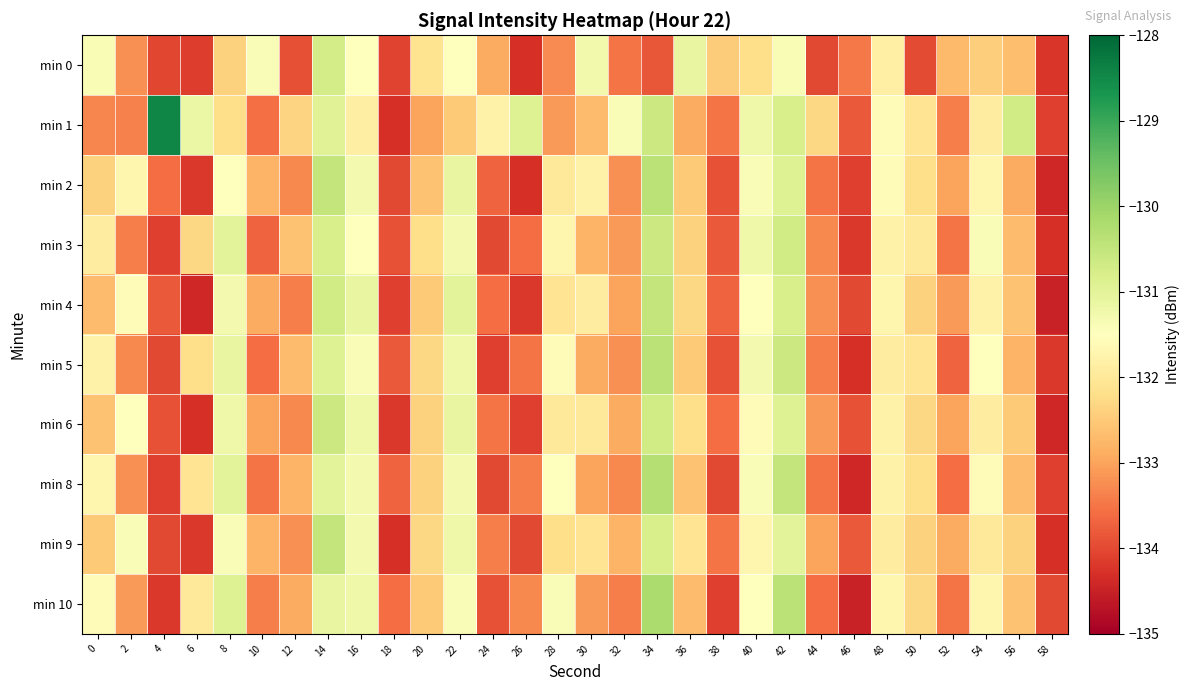

Which series has the largest range (max minus min)?

min 1